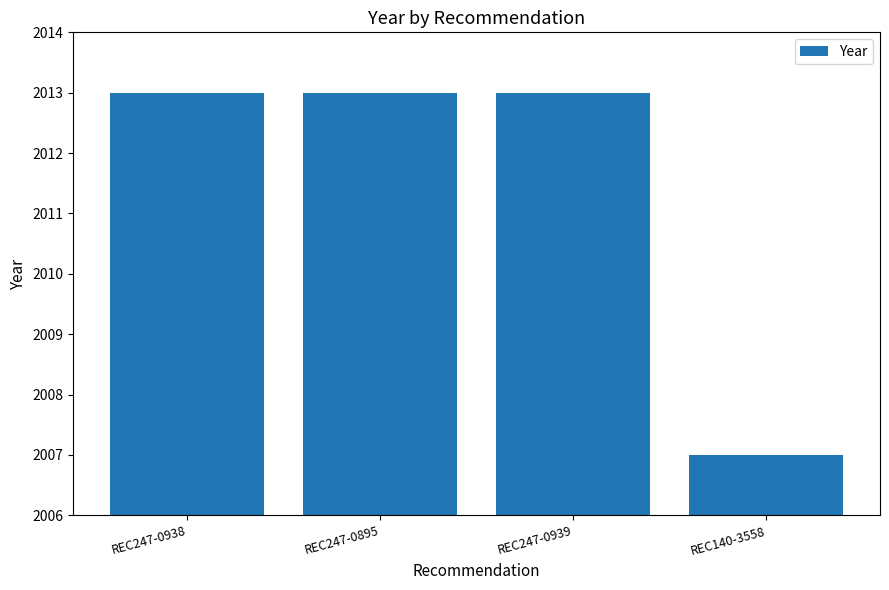

How many series are shown in this chart?

1